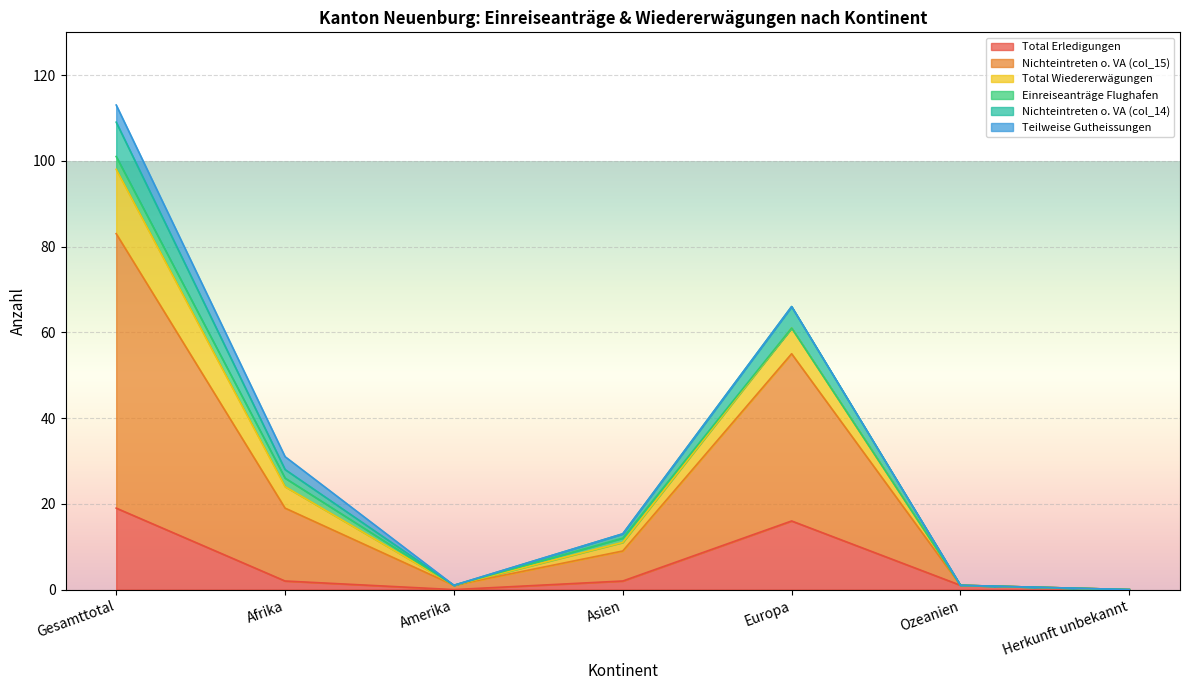

What is the maximum value for Total Erledigungen?

19